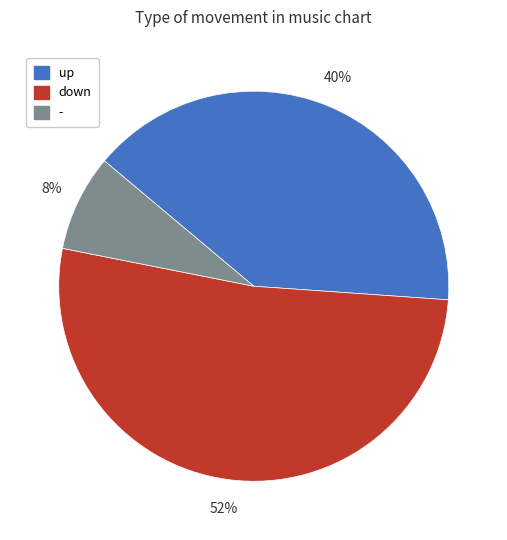

Count the number of slices in the pie.

3